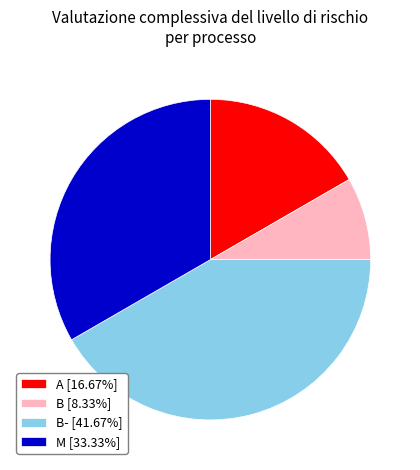

Does B [8.33%] account for over 50% of the chart?

No